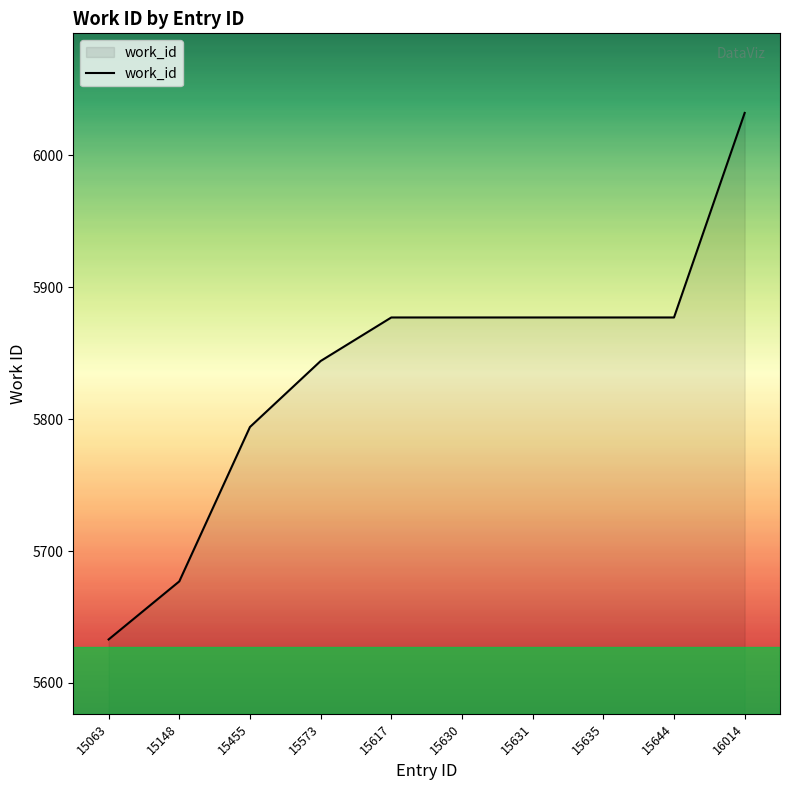

What is the ratio of the value at 15644 to the value at 16014?

1.0